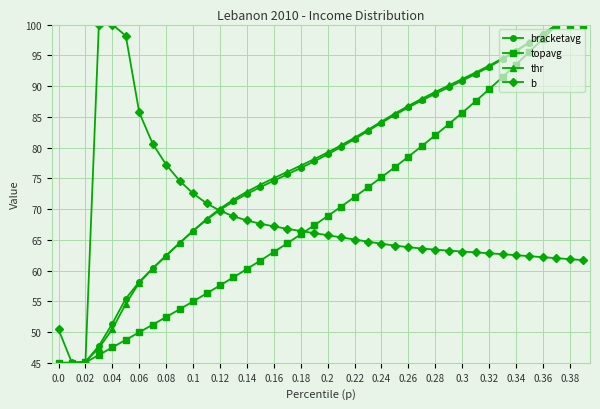

What is the minimum value for b?

45.0